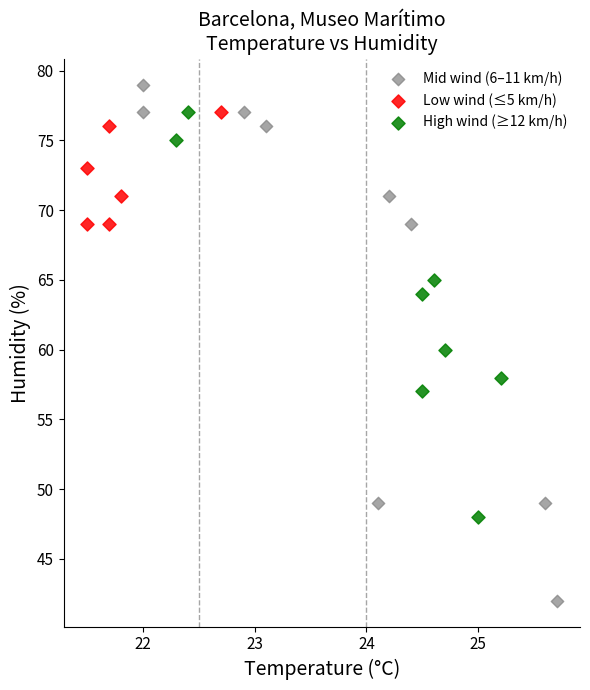

Which series has the widest spread of Y values?

Mid wind (6–11 km/h)